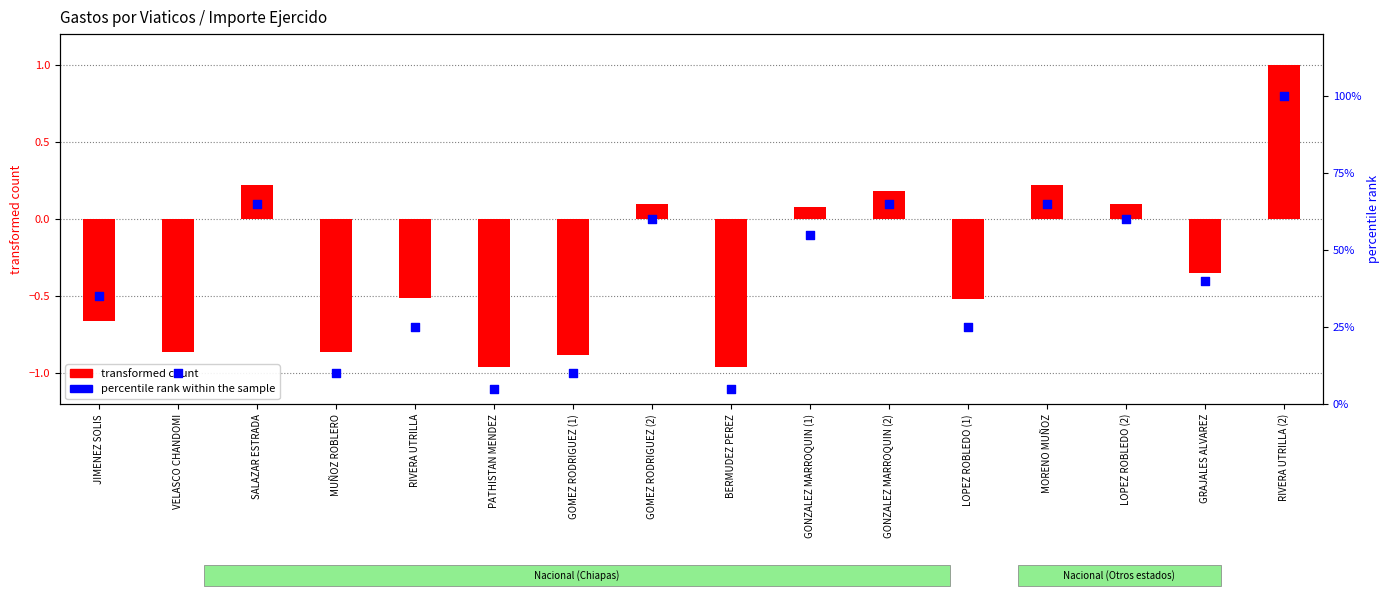

Which series has the widest spread of Y values?

transformed count (normalized importe)